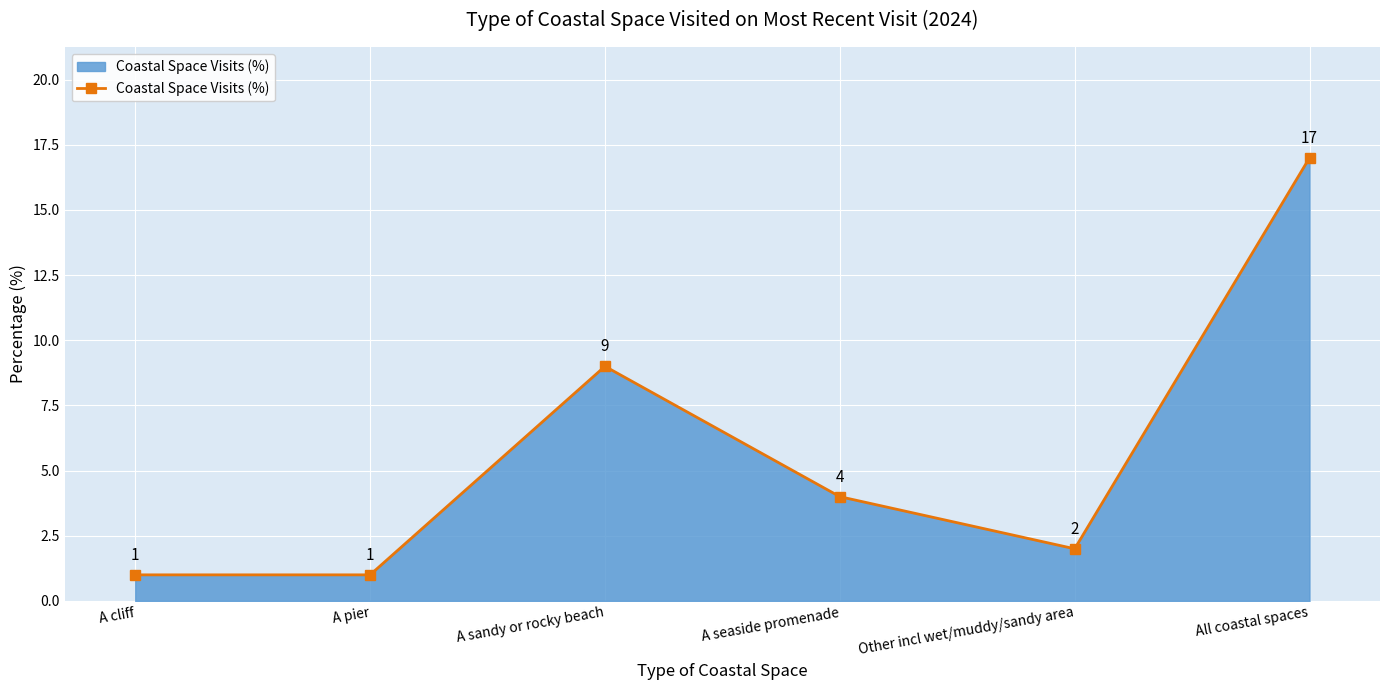

How many data points are less than 4?

3